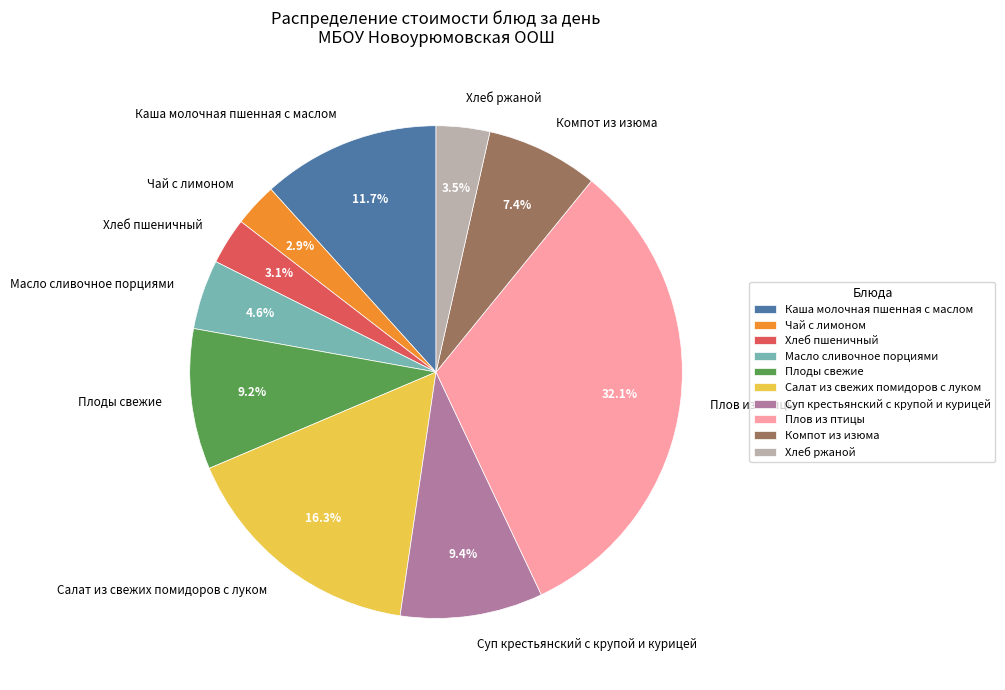

Does Каша молочная пшенная с маслом represent more than half of the total?

No